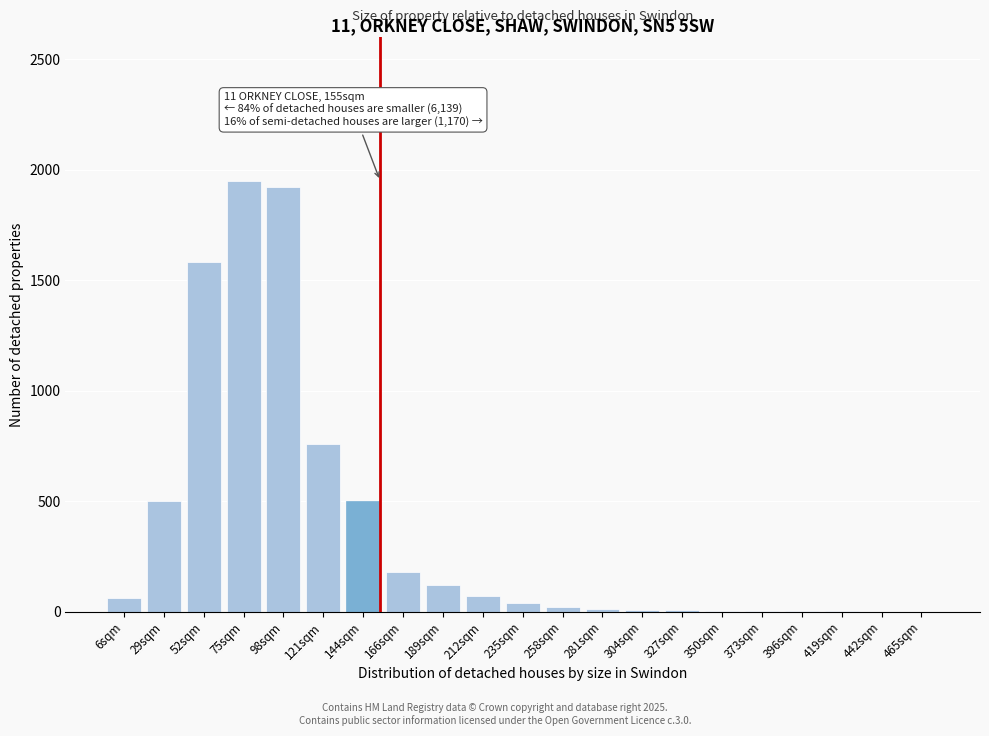

What is the sum of all values?

7730